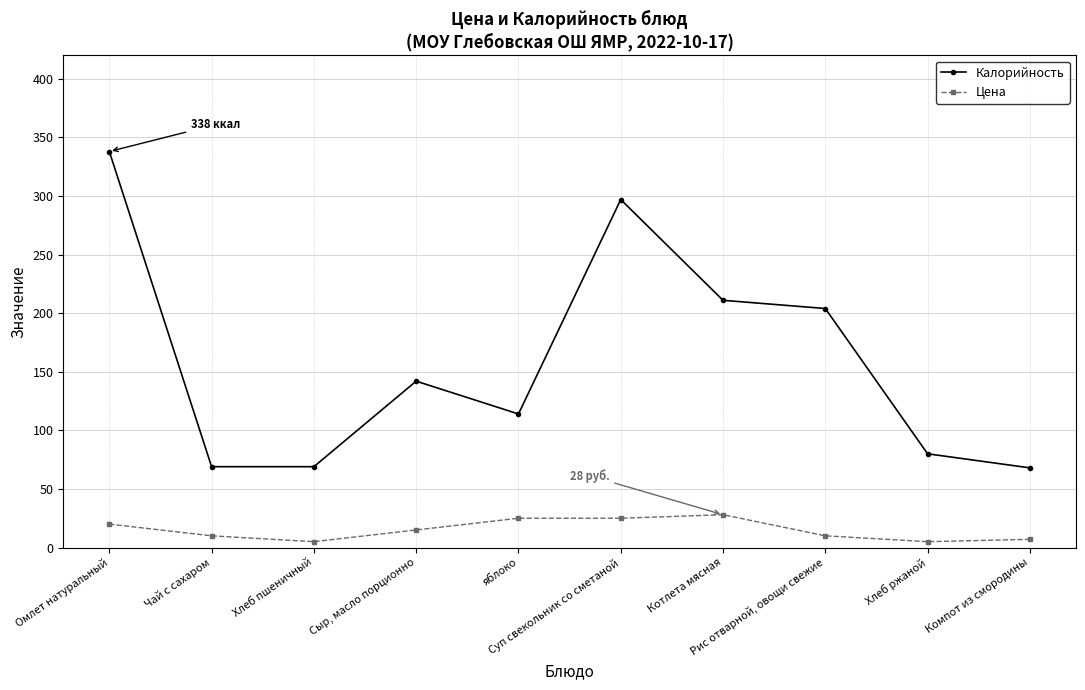

Which series has the largest total across all categories?

Калорийность